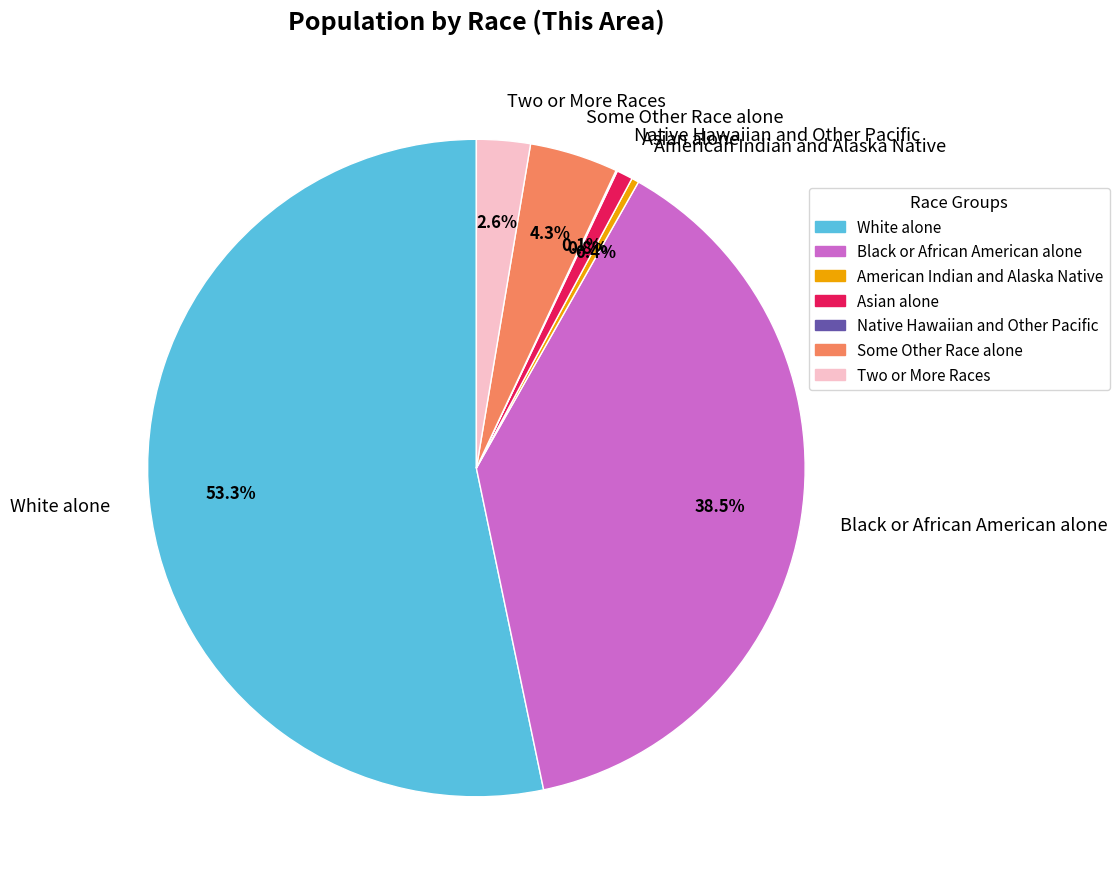

Which slice is the largest?

White alone